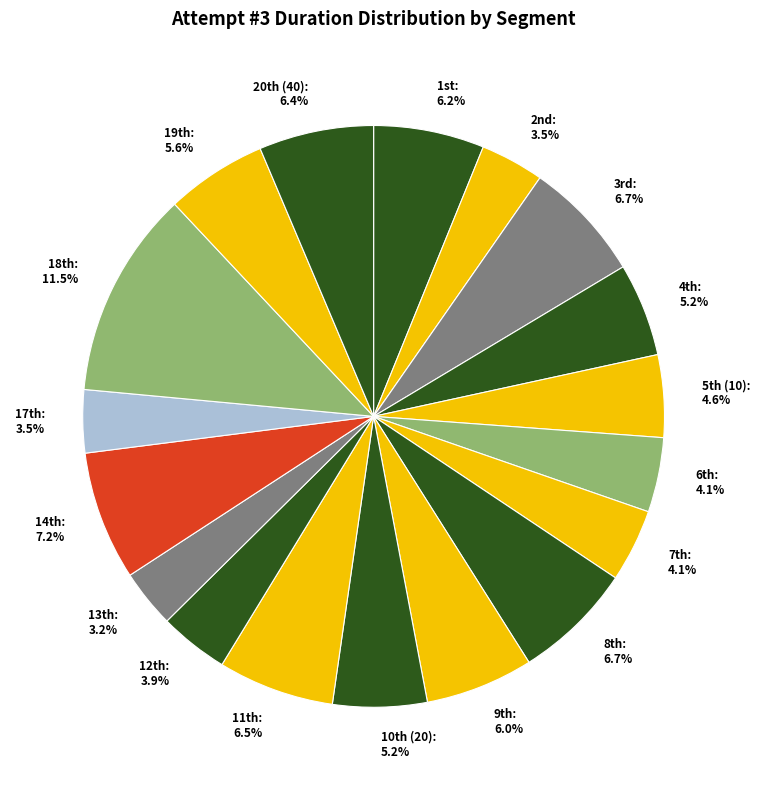

Which category has the biggest portion of the pie?

18th